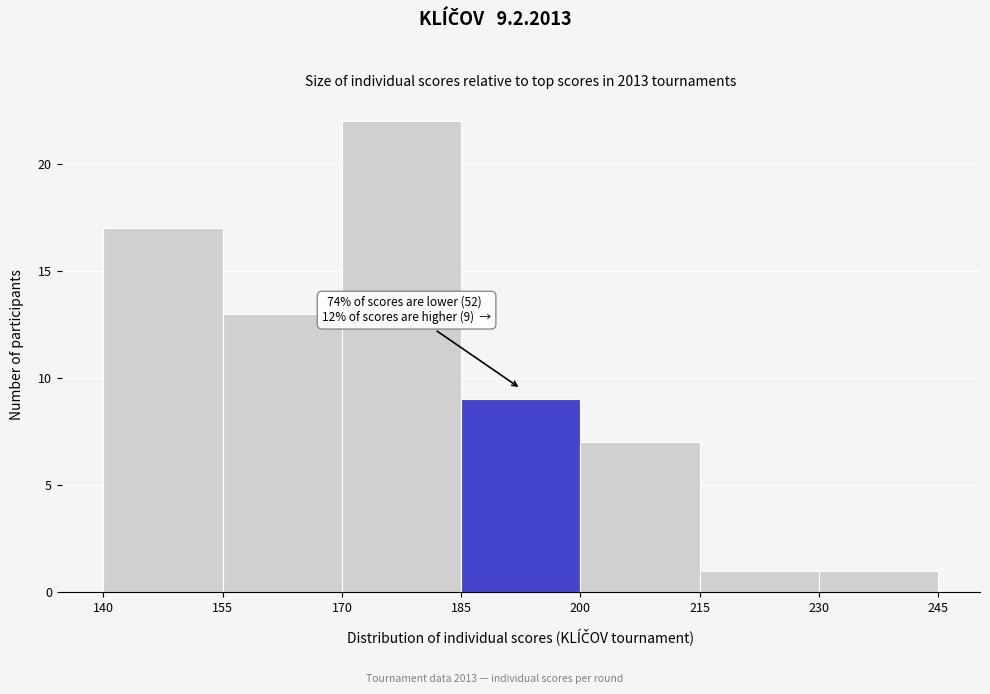

Over which range of the x-axis is the bar tallest?

170 to 185